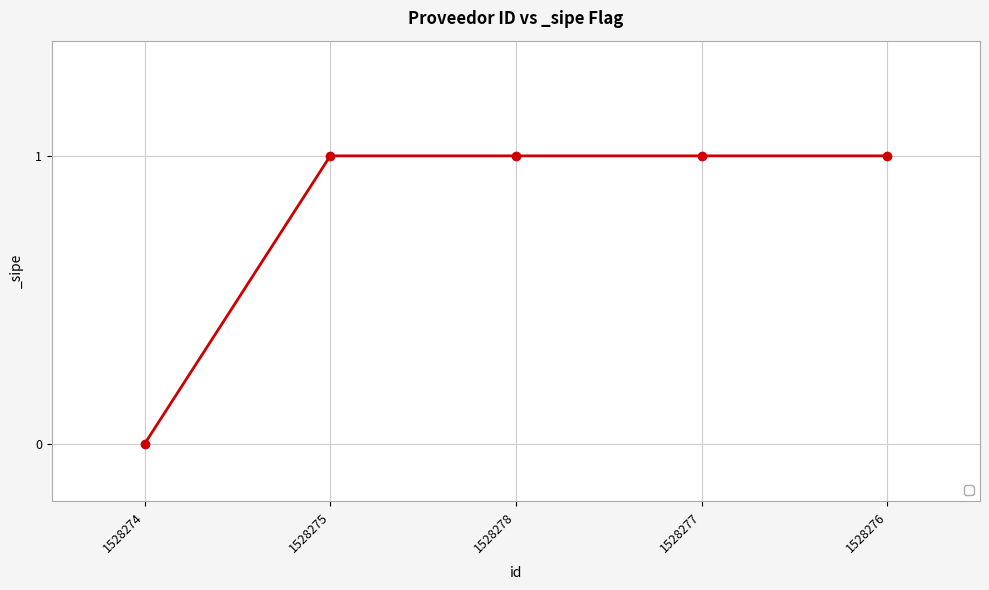

How many values are between 1 and 2?

4